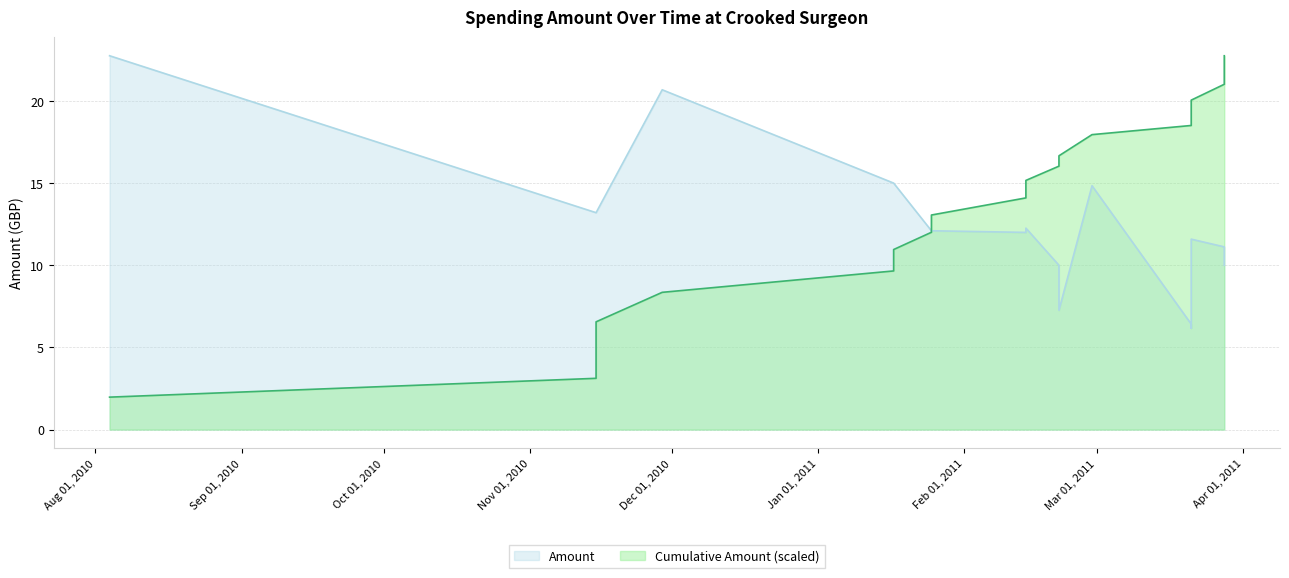

Approximately how many times larger is the value at 2010-11-29 compared to 2011-02-28?

1.4